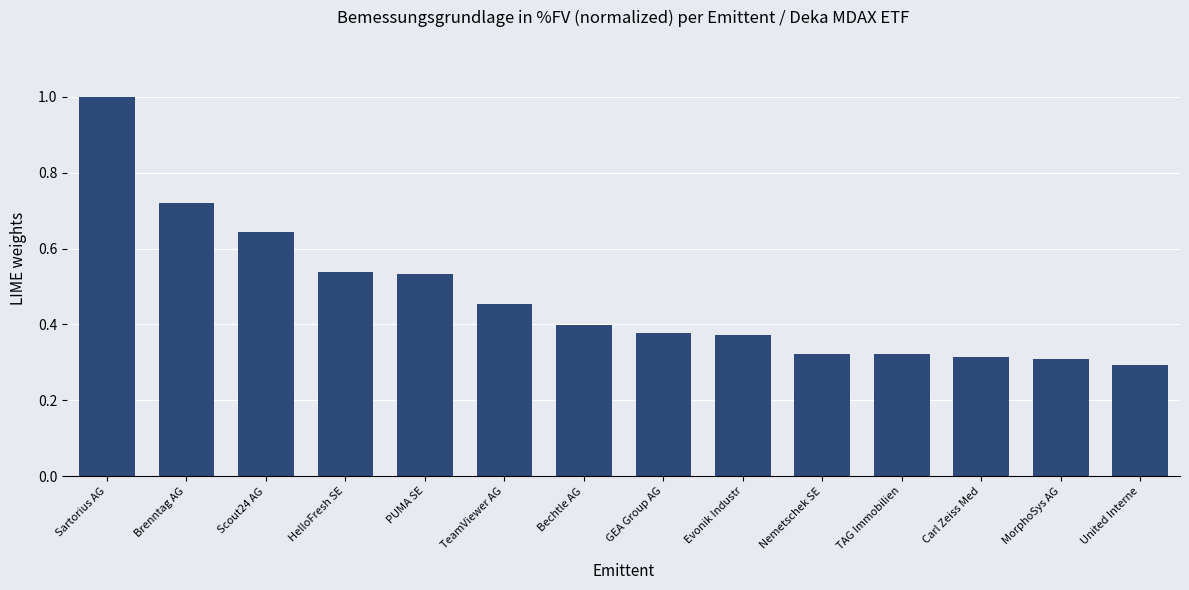

What position from the left is MorphoSys AG?

13